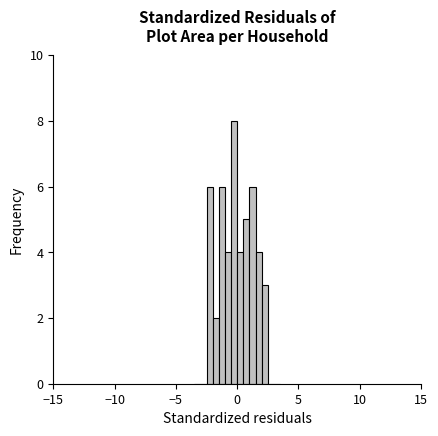

Around what value on the x-axis is the tallest bar? Give the approximate position of its centre, as read against the axis.

0.0